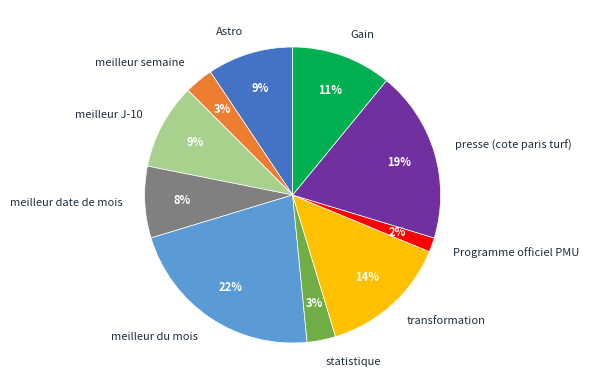

Is it true that transformation is 6% of the pie?

False